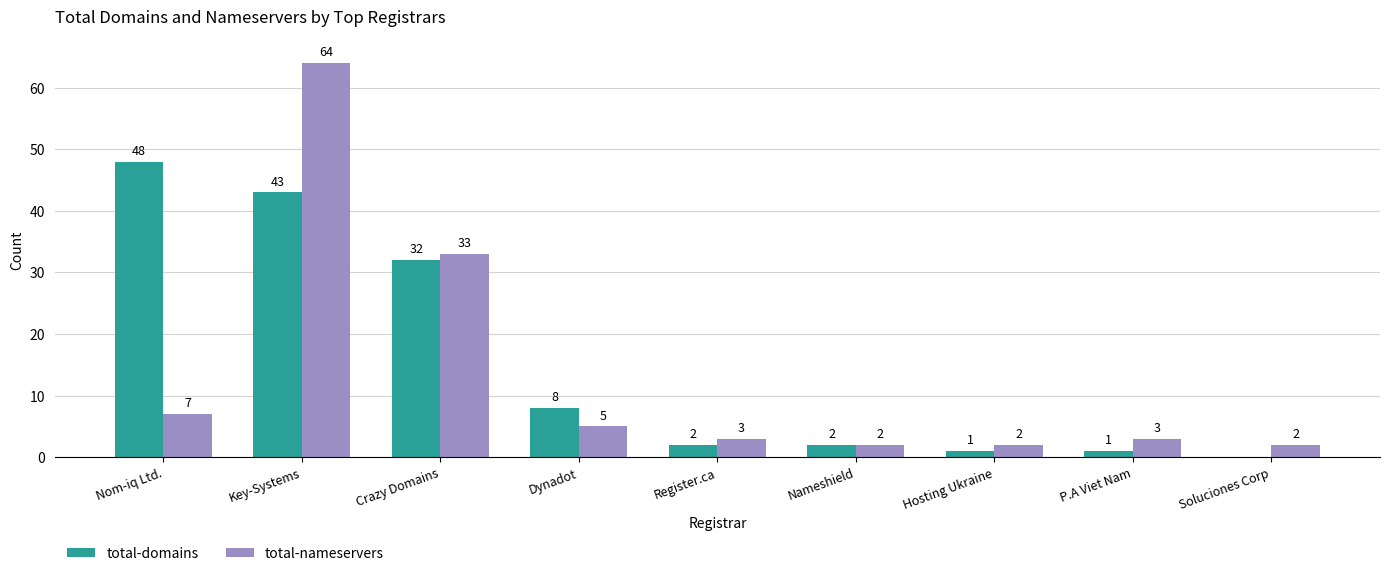

The value of total-nameservers at Crazy Domains is 45. True or false?

False